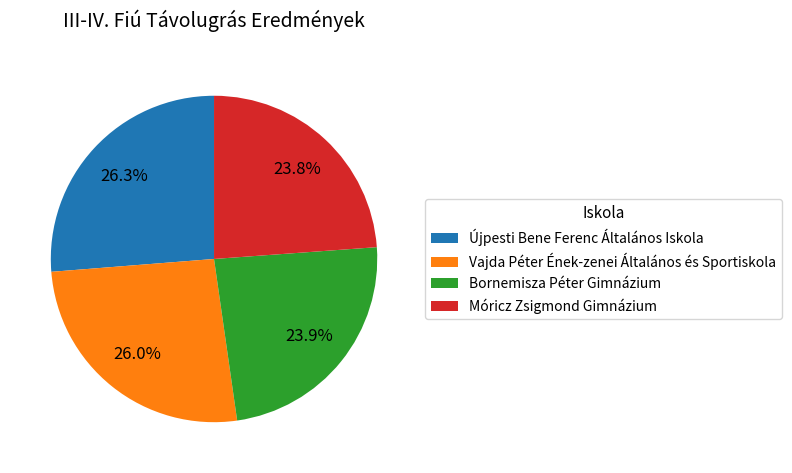

How much of the chart is everything except Újpesti Bene Ferenc Általános Iskola?

73.7%